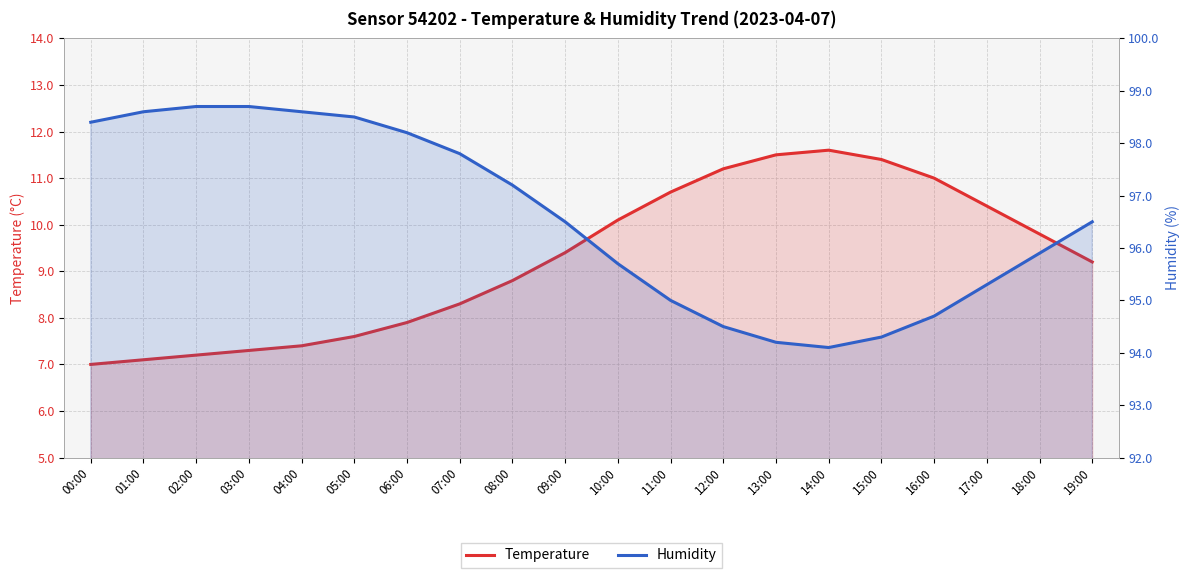

True or false: Humidity has a value of 60.0 at 02:00.

False